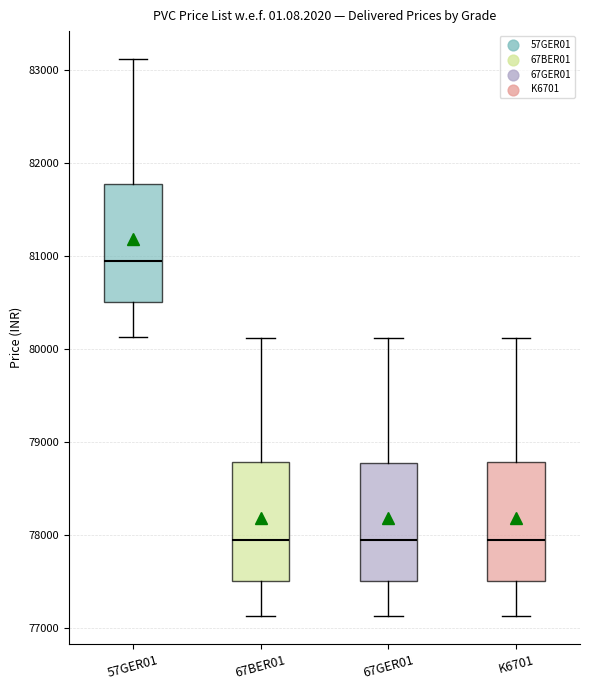

Reading left to right, transcribe this box plot: for each box, give where its median line is, the range the box spans, and where its two whiskers end, as read against the y-axis. The values are not printed on the chart, so give them approximately, as read against the axis.

57GER01: median 80900, box 80500 to 81800, whiskers 80100 to 83100
67BER01: median 77900, box 77500 to 78800, whiskers 77100 to 80100
67GER01: median 77900, box 77500 to 78800, whiskers 77100 to 80100
K6701: median 77900, box 77500 to 78800, whiskers 77100 to 80100